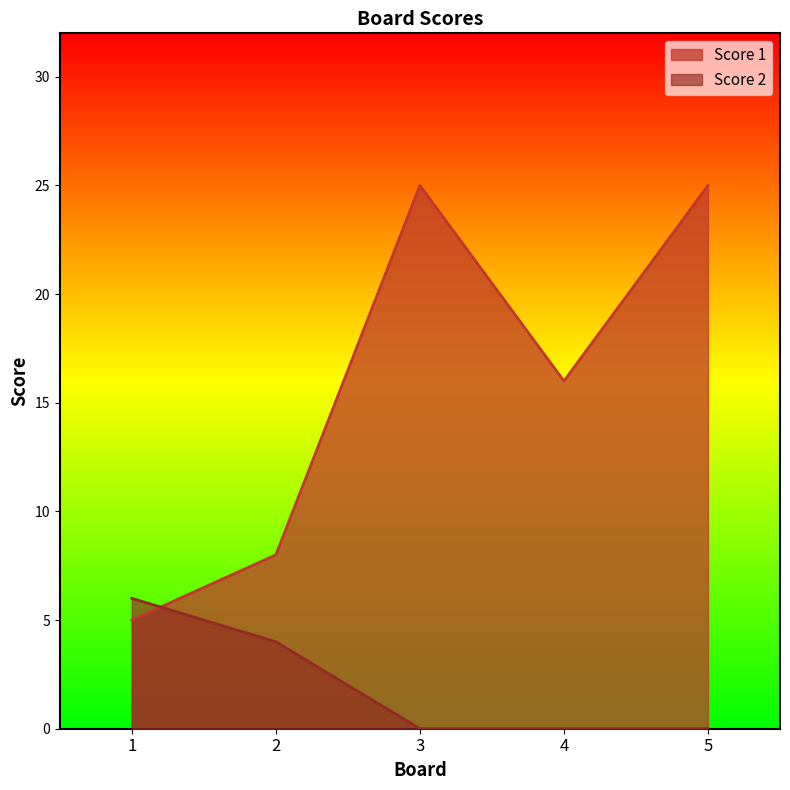

Reading left to right, what are all the values shown in this chart?

Score 1: 1=5	2=8	3=25	4=16	5=25
Score 2: 1=6	2=4	3=0	4=0	5=0